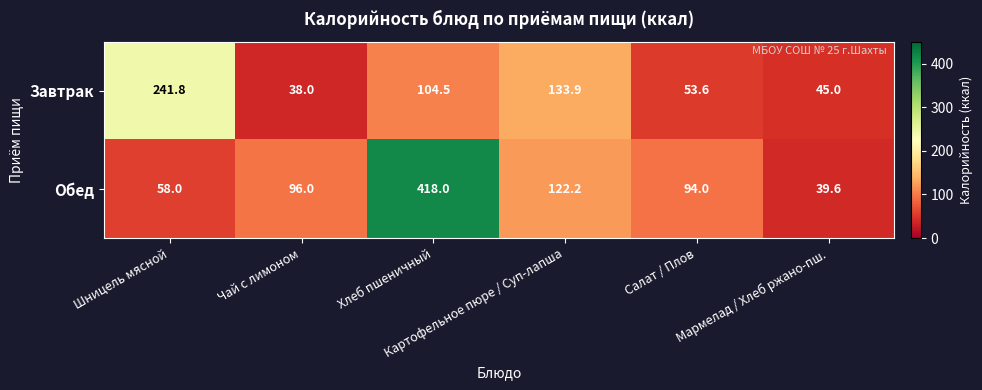

Which series has the largest range (max minus min)?

Обед